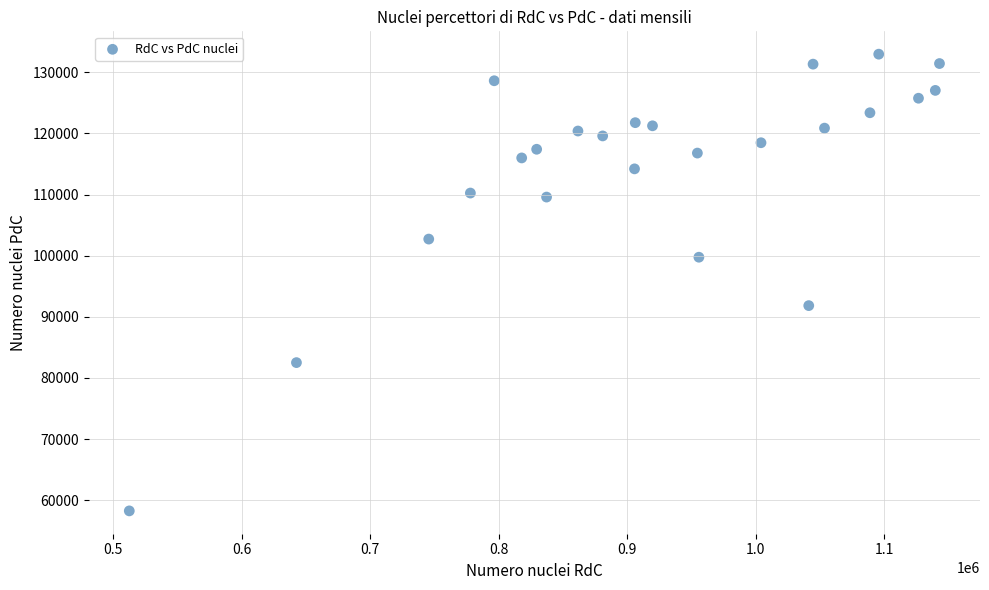

What is the range of Y values (max minus min)?

74734